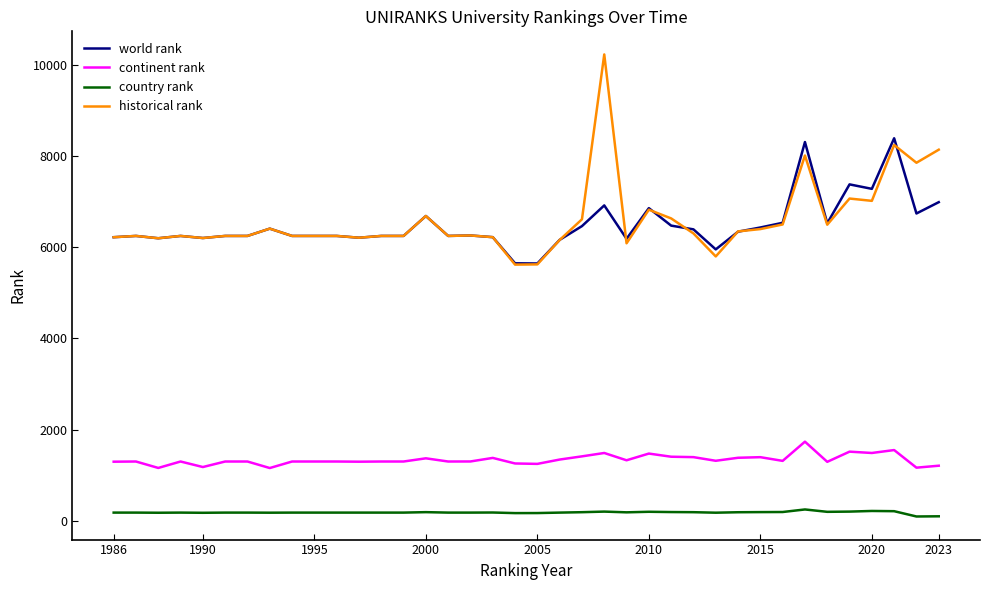

What is the maximum value for country rank?

249.0